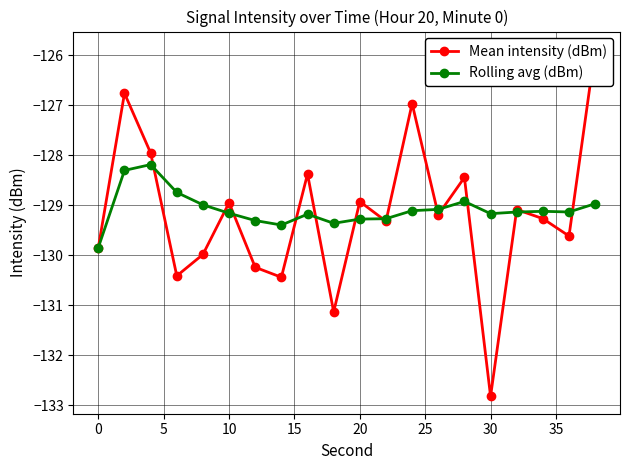

How many series are shown in this chart?

2